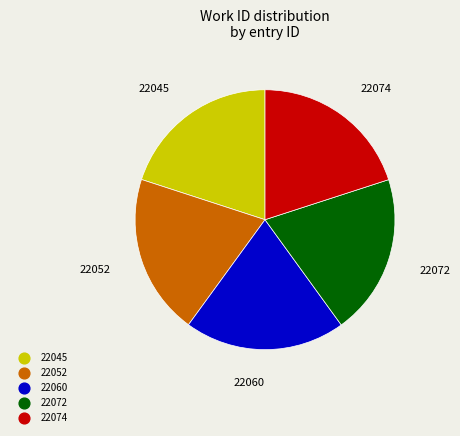

How many segments does this pie chart have?

5